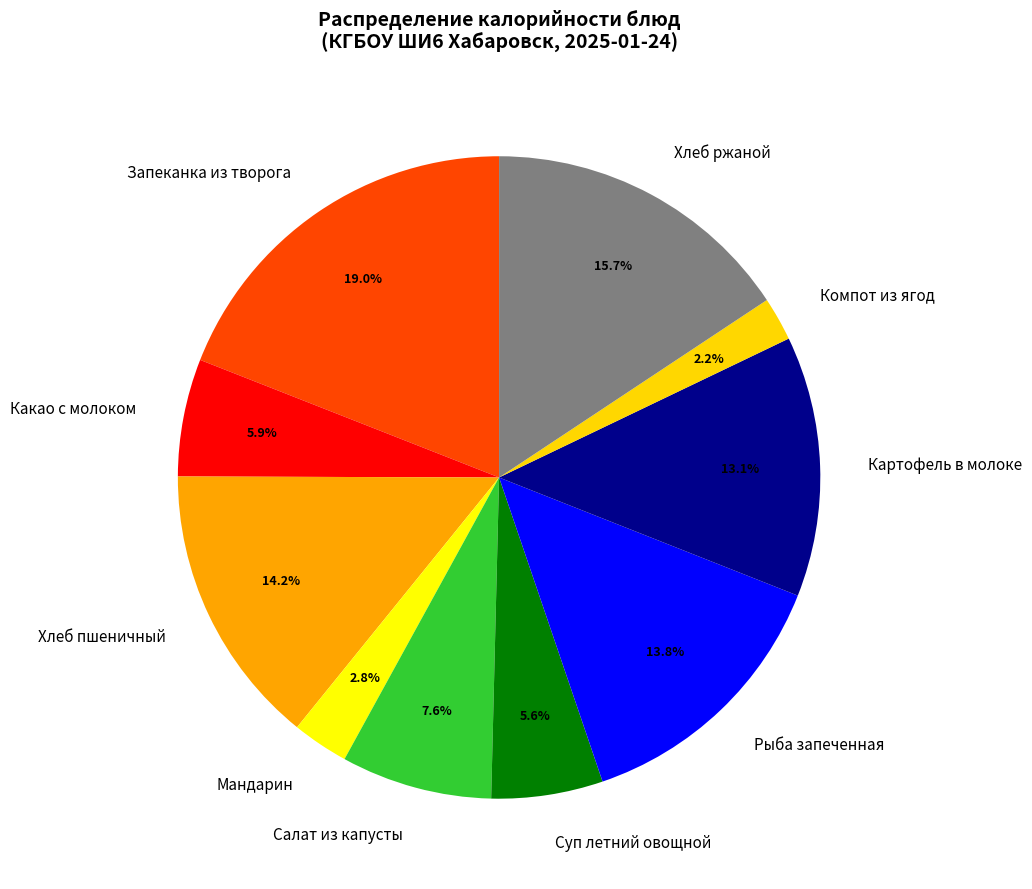

What portion of the pie excludes Рыба запеченная?

86.2%